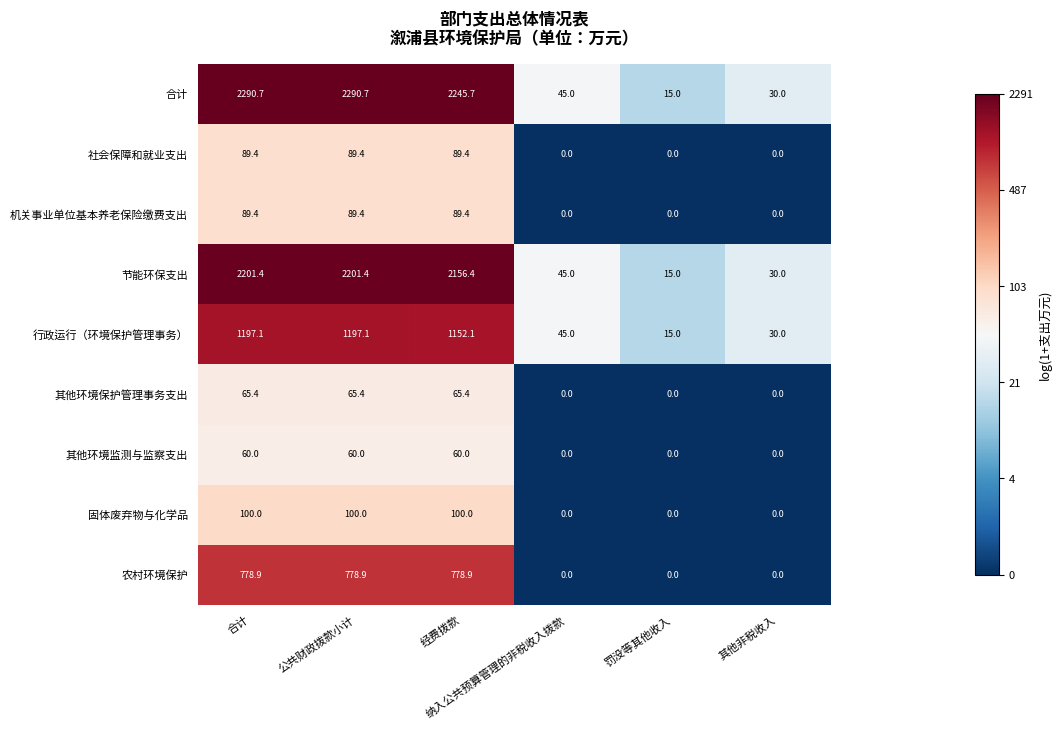

What is the difference between the maximum and minimum values in the 社会保障和就业支出 series?

89.4